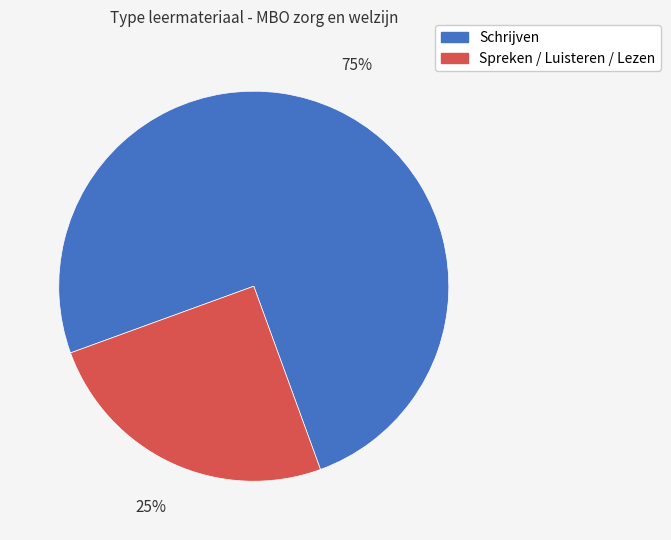

Is there any slice that represents more than half of the pie?

Yes